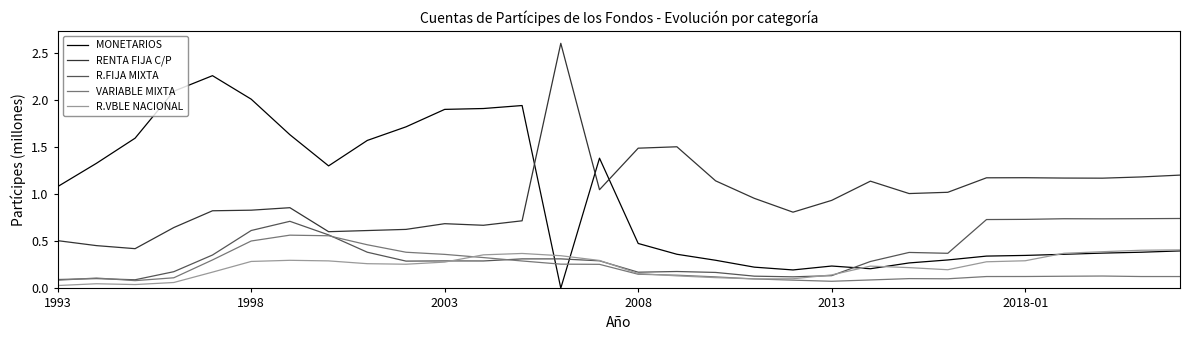

What is the greatest value displayed?

2.6